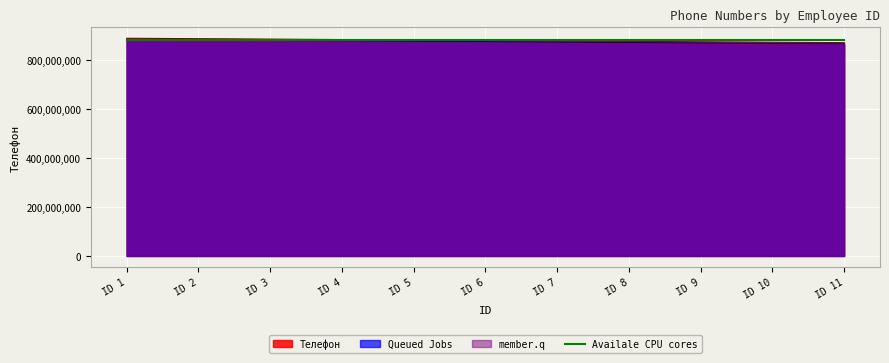

Reading left to right, transcribe all the data shown in this chart.

889365421	887564512	885763603	883962694	882161785	880360876	878559967	876759058	874958149	873157240	871356331